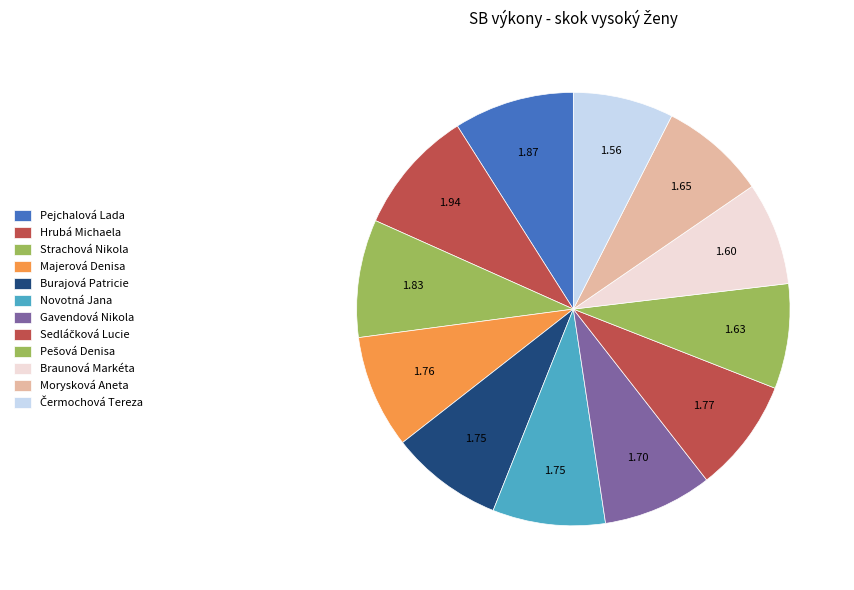

What is the change in value from Burajová Patricie to Gavendová Nikola?

-0.1